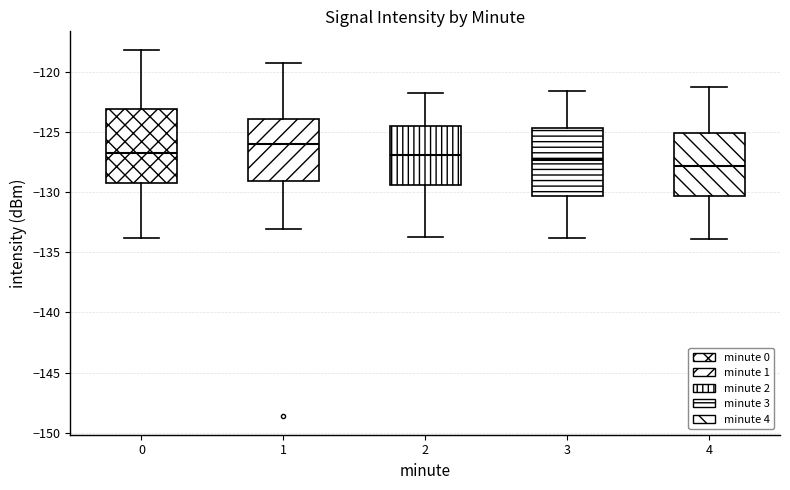

Reading left to right, transcribe this box plot: for each box, give where its median line is, the range the box spans, and where its two whiskers end, as read against the y-axis. The values are not printed on the chart, so give them approximately, as read against the axis.

0: median -127.0, box -129.0 to -123.0, whiskers -134.0 to -118.0
1: median -126.0, box -129.0 to -124.0, whiskers -133.0 to -119.5
2: median -127.0, box -129.5 to -124.5, whiskers -133.5 to -122.0
3: median -127.5, box -130.5 to -124.5, whiskers -134.0 to -121.5
4: median -128.0, box -130.5 to -125.0, whiskers -134.0 to -121.5